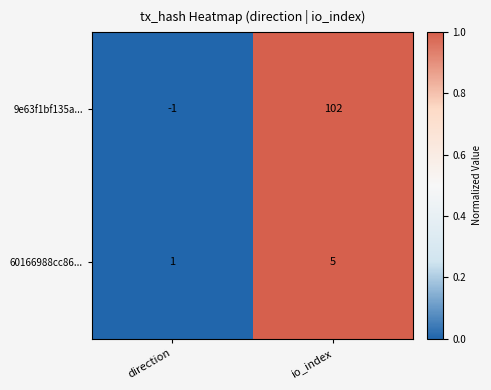

Reading left to right, list all the values displayed in this chart.

9e63f1bf135a...: direction=-1	io_index=102
60166988cc86...: direction=1	io_index=5